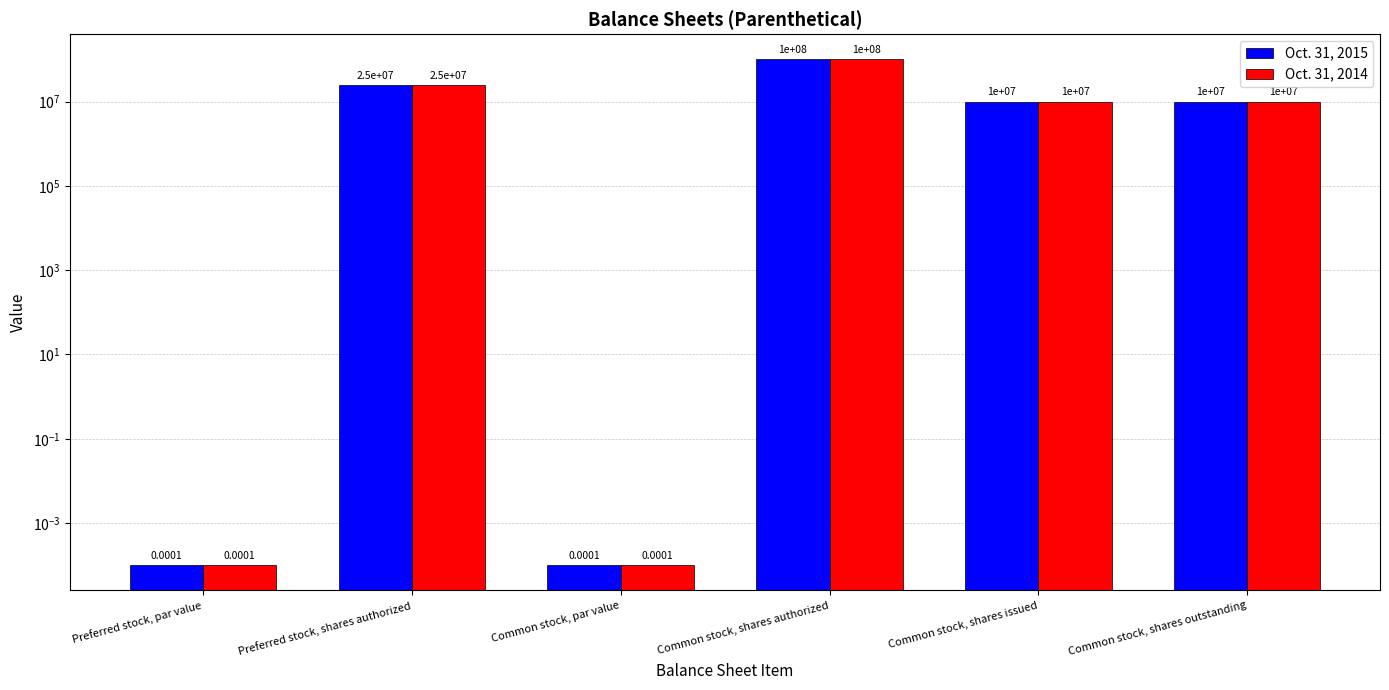

What is the total value across all series at Common stock, shares issued?

20000000.0